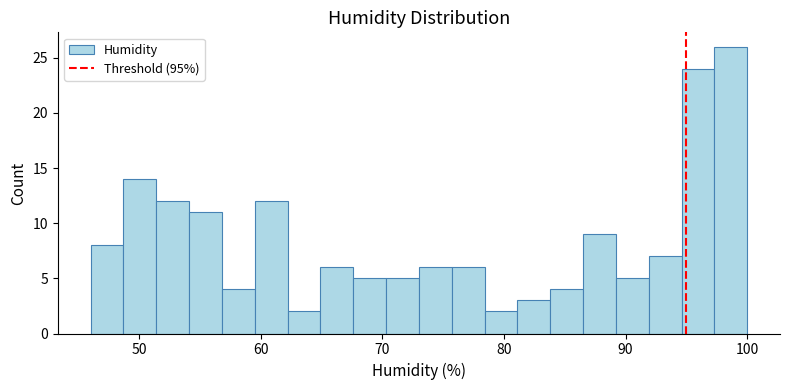

Read against the x-axis, roughly where is the centre of the tallest bar?

99